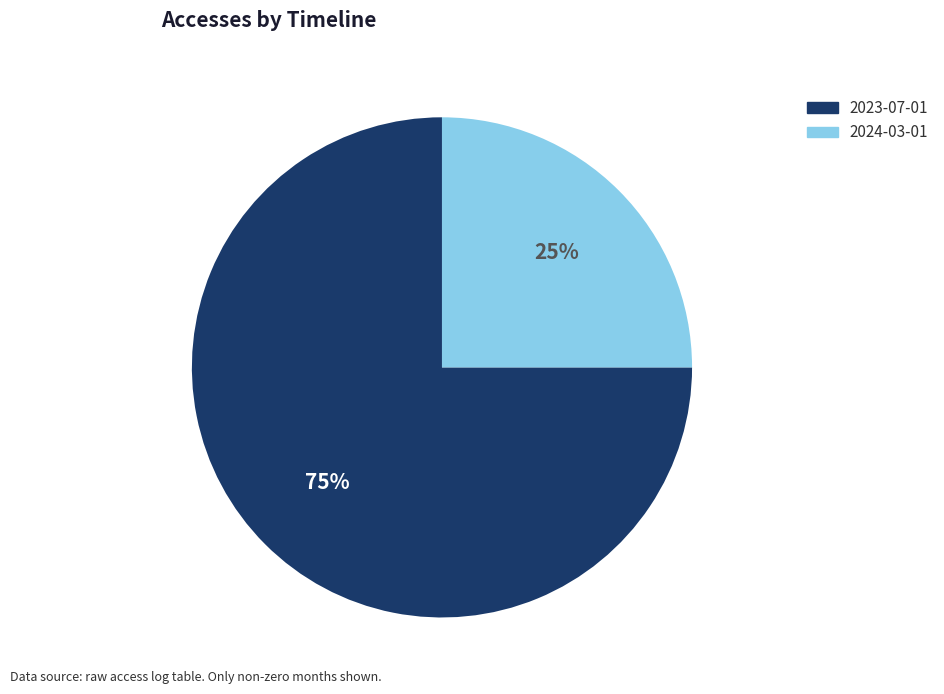

Is the sum of 2024-03-01 and 2023-07-01 greater than half?

Yes